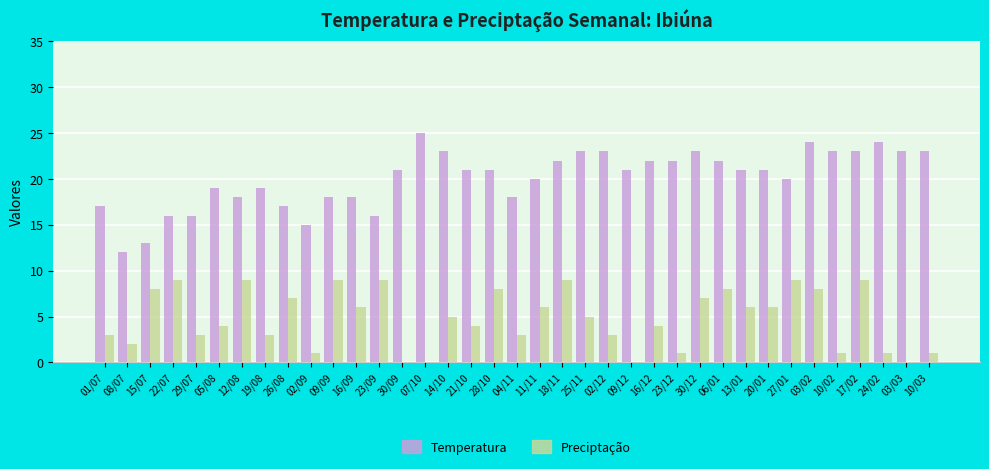

Is the value of Temperatura at 23/09 greater than the value of Preciptação at 29/07?

Yes